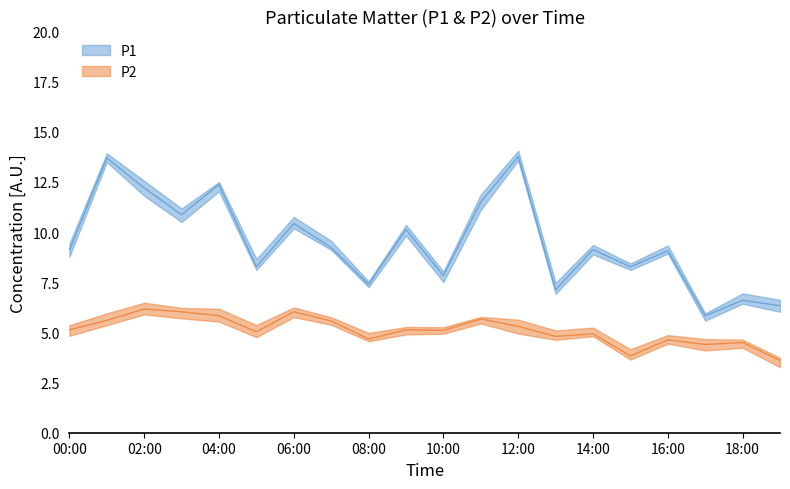

Reading left to right, extract all data points from this chart.

P1: 00:00=9.1	01:00=13.7	02:00=12.2	03:00=10.9	04:00=12.4	05:00=8.3	06:00=10.4	07:00=9.2	08:00=7.4	09:00=10.1	10:00=7.8	11:00=11.5	12:00=13.8	13:00=7.1	14:00=9.1	15:00=8.3	16:00=9.1	17:00=5.8	18:00=6.6	19:00=6.3
P2: 00:00=5.1	01:00=5.6	02:00=6.2	03:00=6.0	04:00=5.8	05:00=5.0	06:00=6.0	07:00=5.6	08:00=4.7	09:00=5.1	10:00=5.1	11:00=5.7	12:00=5.3	13:00=4.8	14:00=4.9	15:00=3.8	16:00=4.6	17:00=4.4	18:00=4.5	19:00=3.6